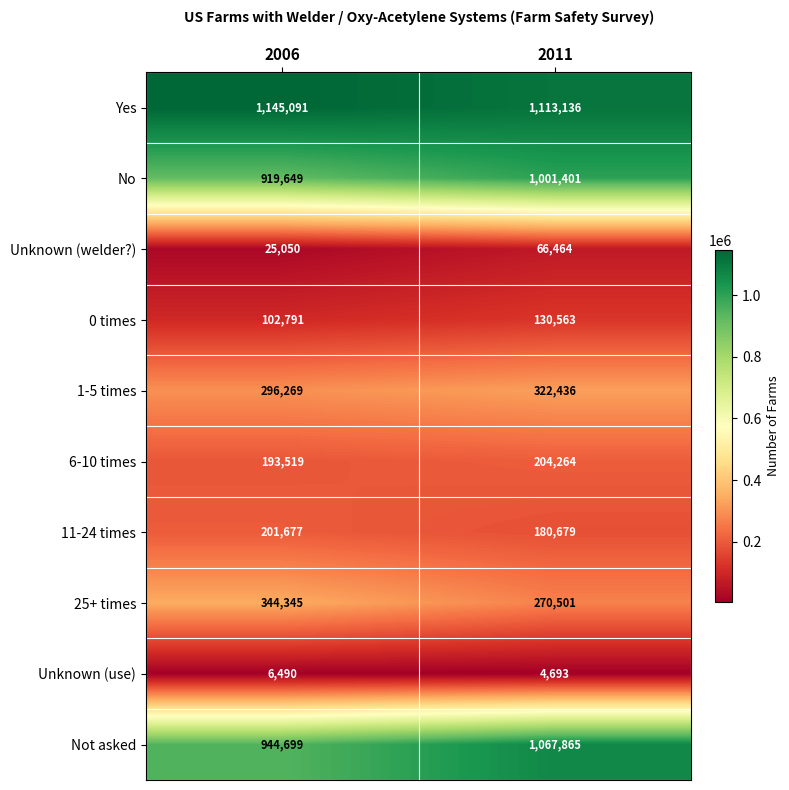

At which label is Yes closest to 1129113?

2011